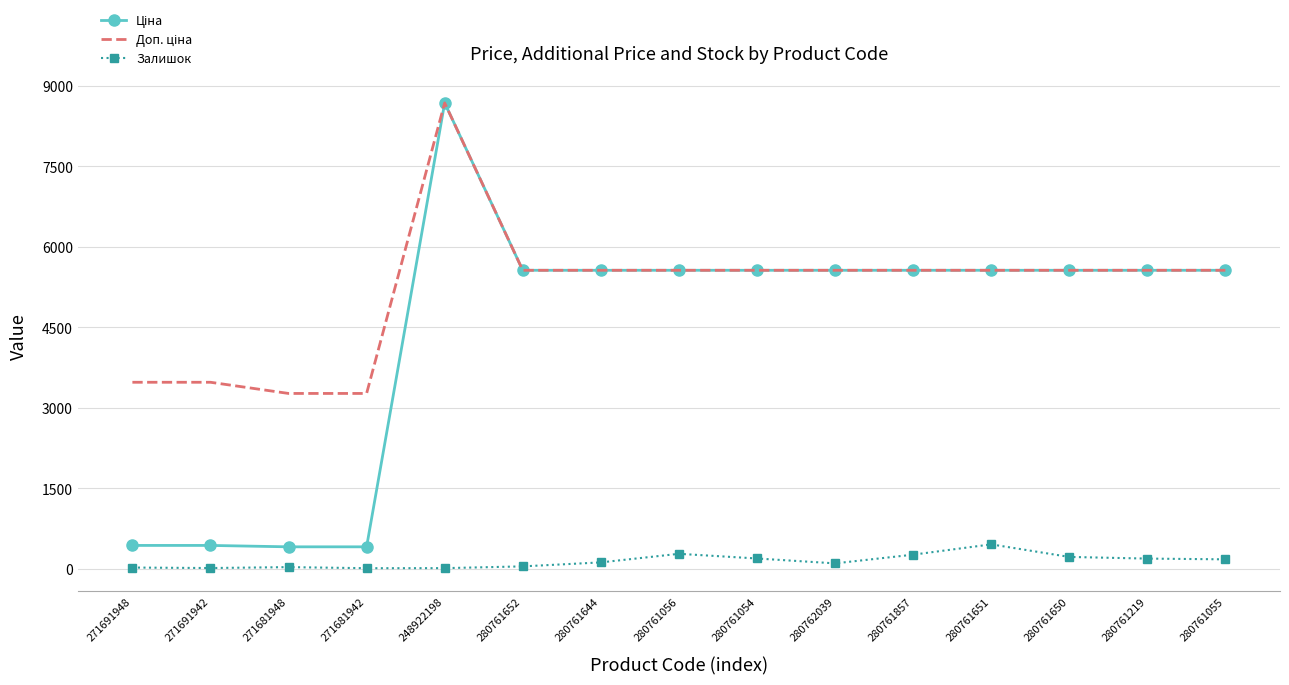

At which category is the sum across all series the highest?

248922198